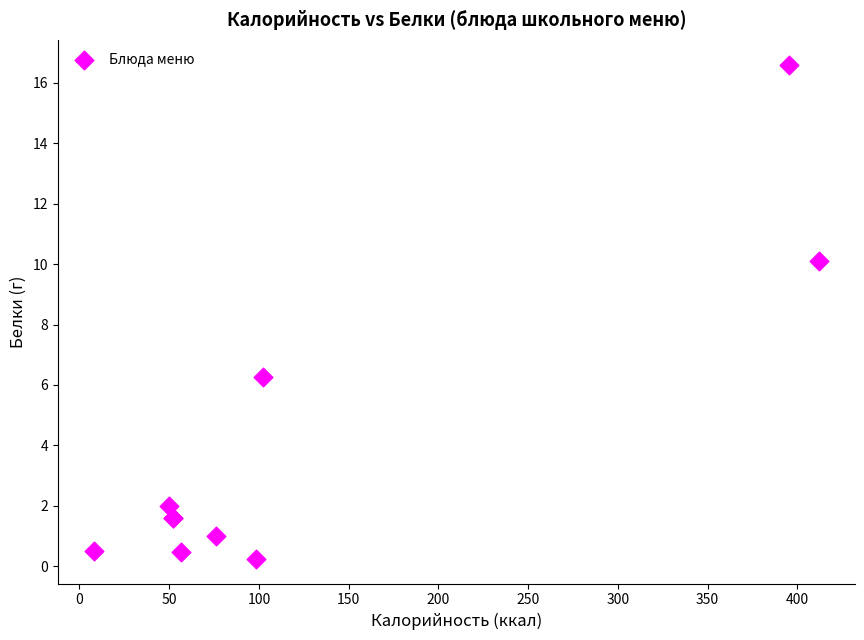

What Y value in the scatter plot is closest to 8?

6.3